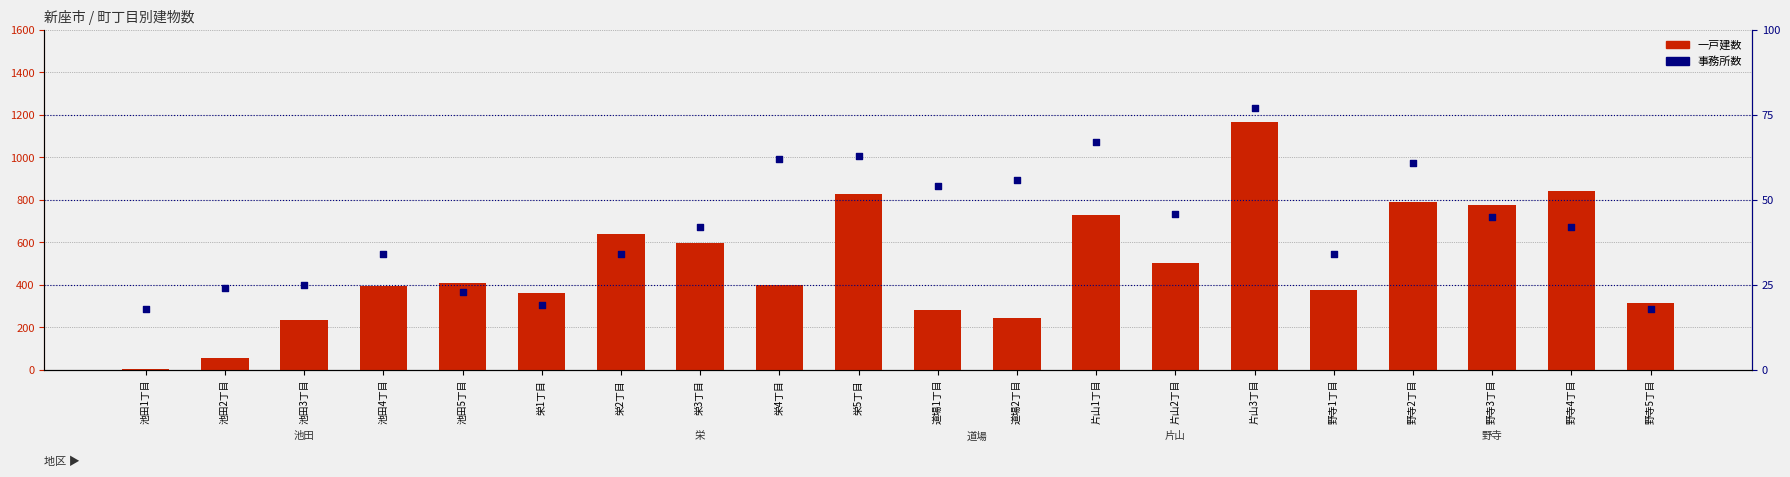

What are all the series names shown in the legend?

一戸建数, 事務所数